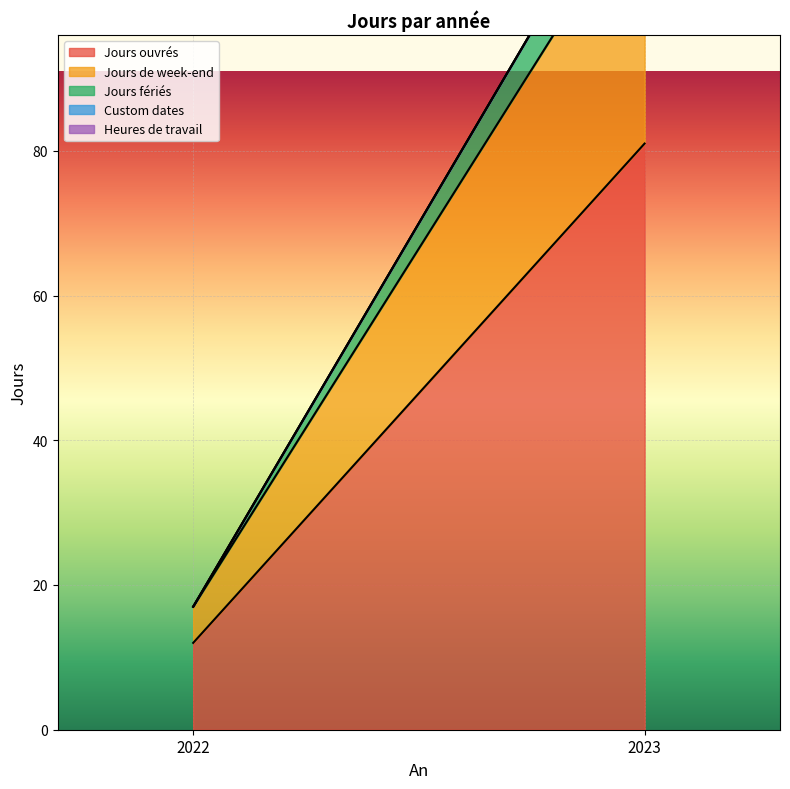

What are all the series names shown in the legend?

Jours ouvrés, Jours de week-end, Jours fériés, Custom dates, Heures de travail